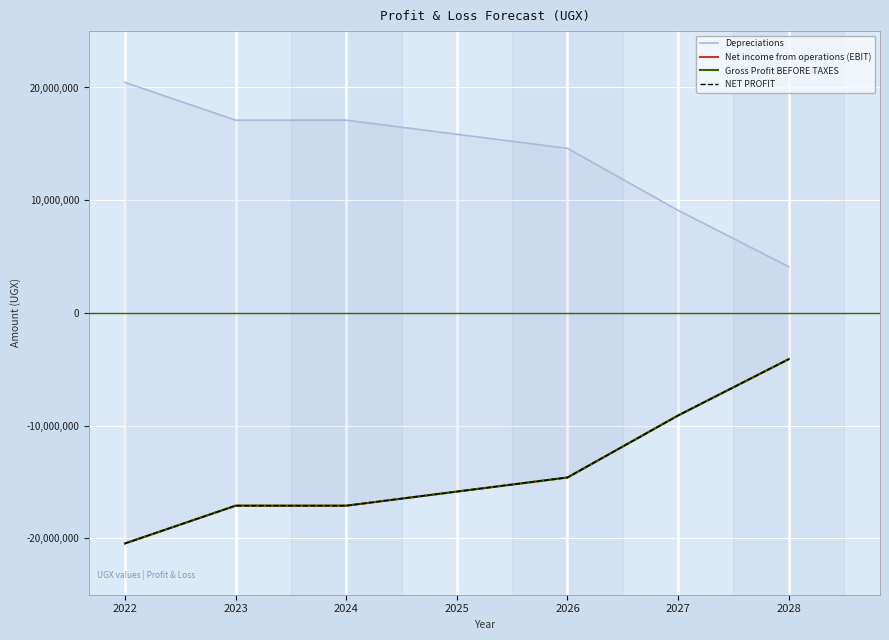

What is the approximate value of NET PROFIT at 2025?

-15850000